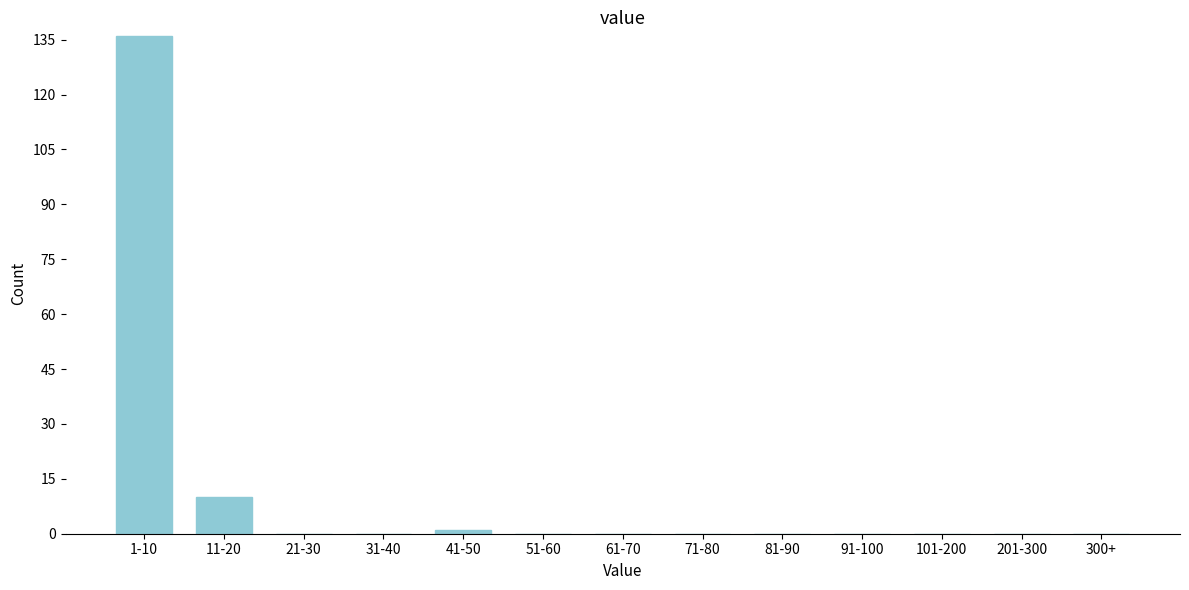

Reading right to left, transcribe all the data shown in this chart.

300+=0	201-300=0	101-200=0	91-100=0	81-90=0	71-80=0	61-70=0	51-60=0	41-50=1	31-40=0	21-30=0	11-20=10	1-10=136